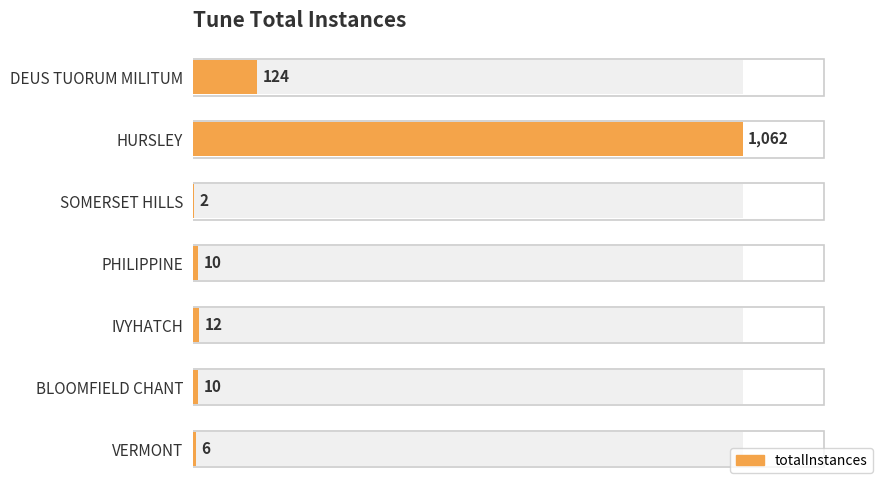

What is the sum of all values?

1226